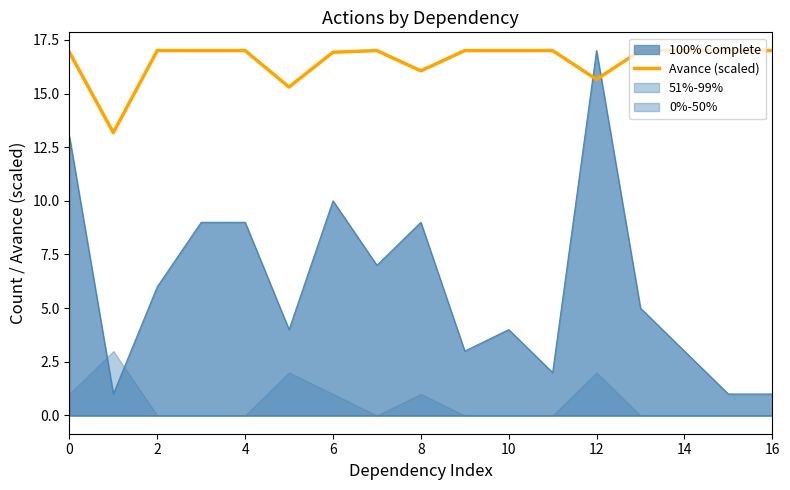

The value of 100% Complete at 12 is 17.0. True or false?

True